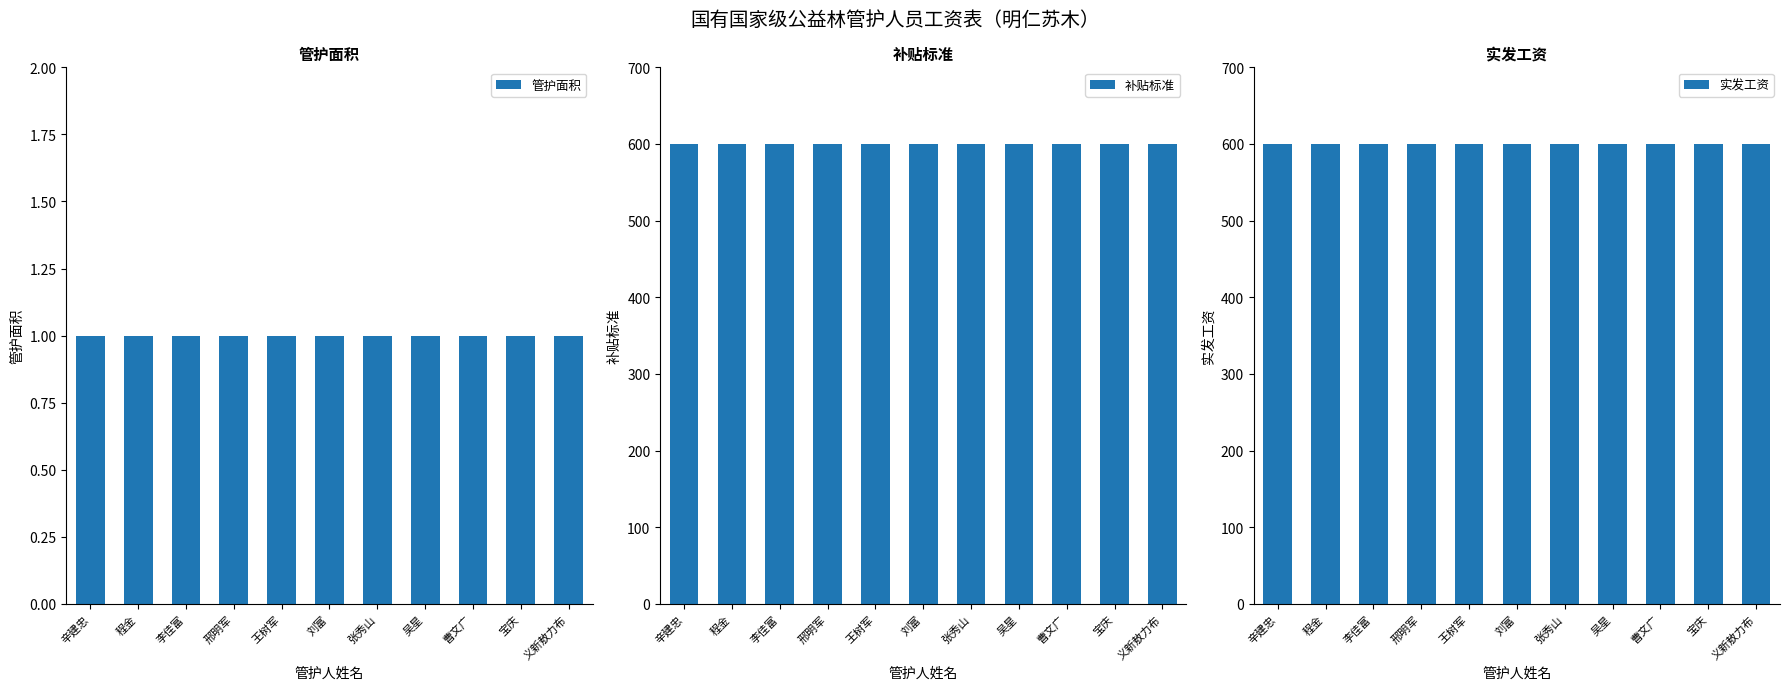

What are all the series names shown in the legend?

管护面积, 补贴标准, 实发工资